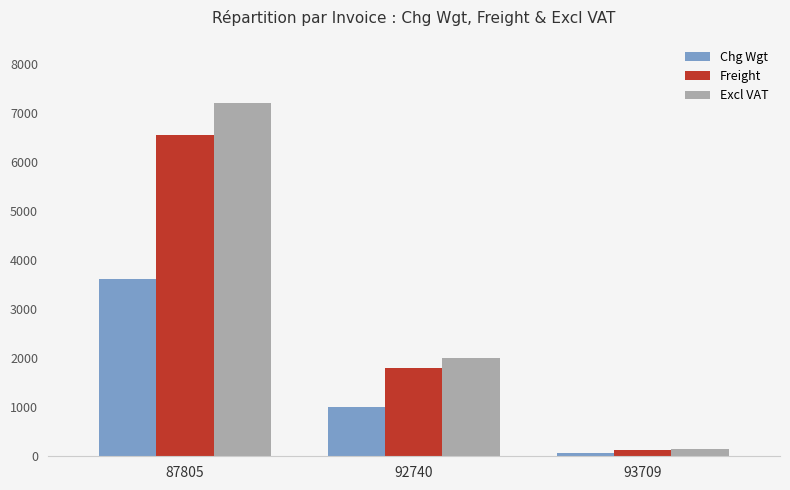

The Chg Wgt series shows 1007.0 at 92740. True or false?

True